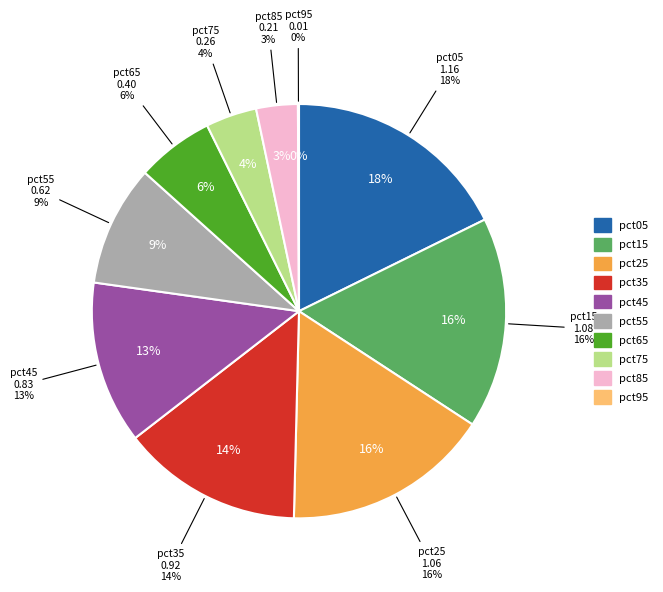

What percentage is the pct25 slice, to the nearest percent?

16%